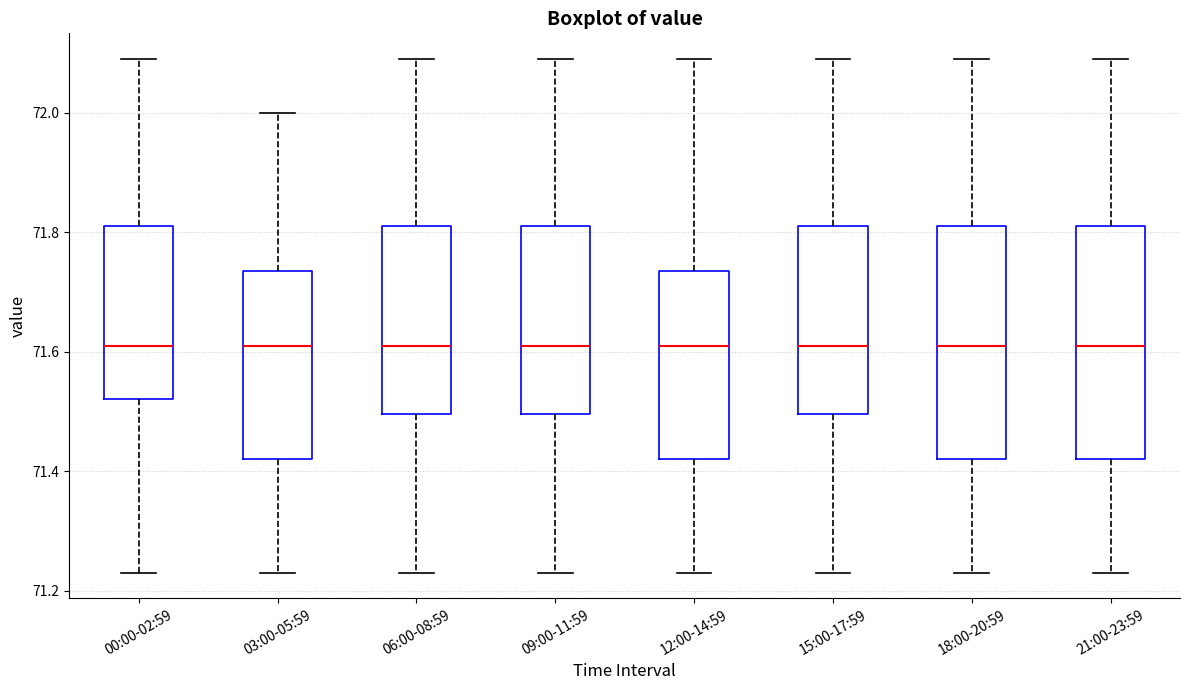

Reading left to right, read every box against the y-axis: the position of its median line, the range the box covers, and the ends of its whiskers. The values are not printed on the chart, so give them approximately, as read against the axis.

00:00-02:59: median 71.62, box 71.52 to 71.82, whiskers 71.24 to 72.10
03:00-05:59: median 71.62, box 71.42 to 71.74, whiskers 71.24 to 72.00
06:00-08:59: median 71.62, box 71.50 to 71.82, whiskers 71.24 to 72.10
09:00-11:59: median 71.62, box 71.50 to 71.82, whiskers 71.24 to 72.10
12:00-14:59: median 71.62, box 71.42 to 71.74, whiskers 71.24 to 72.10
15:00-17:59: median 71.62, box 71.50 to 71.82, whiskers 71.24 to 72.10
18:00-20:59: median 71.62, box 71.42 to 71.82, whiskers 71.24 to 72.10
21:00-23:59: median 71.62, box 71.42 to 71.82, whiskers 71.24 to 72.10